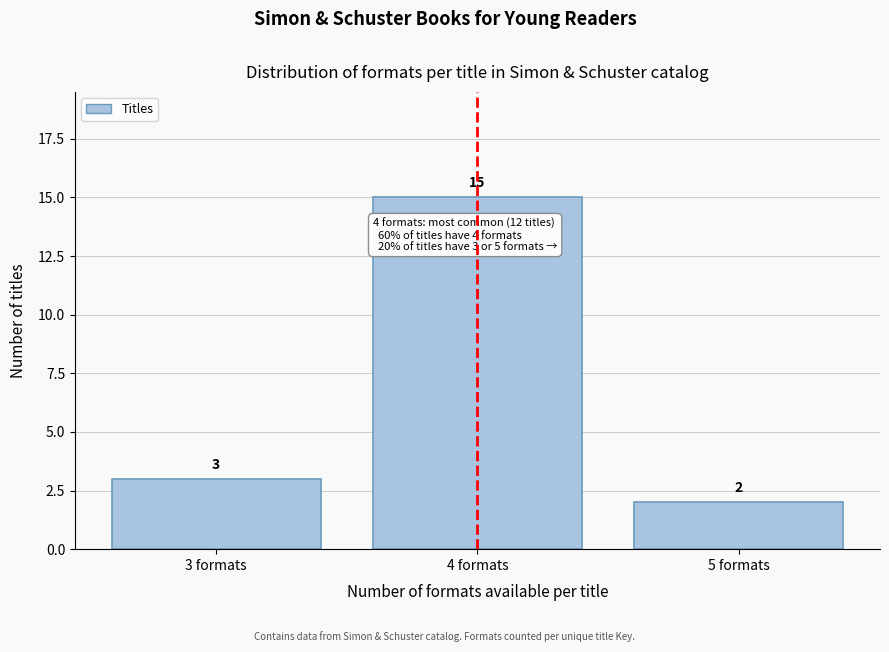

Reading left to right, transcribe this chart: for each bar, give the range it covers on the x-axis and its height.

2.5 to 3.5: 3
3.5 to 4.5: 15
4.5 to 5.5: 2